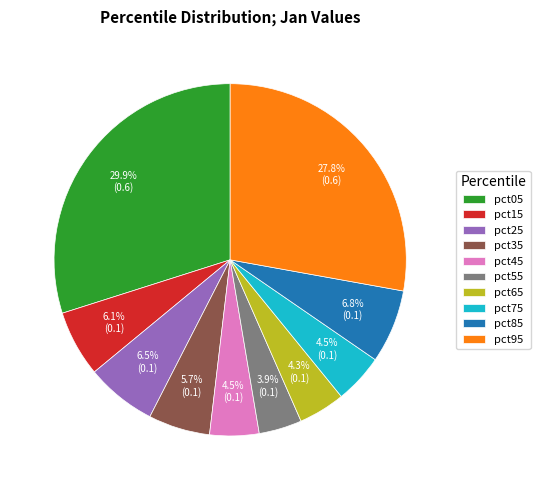

Combined, what portion of the pie is pct05 and pct75?

34.4%